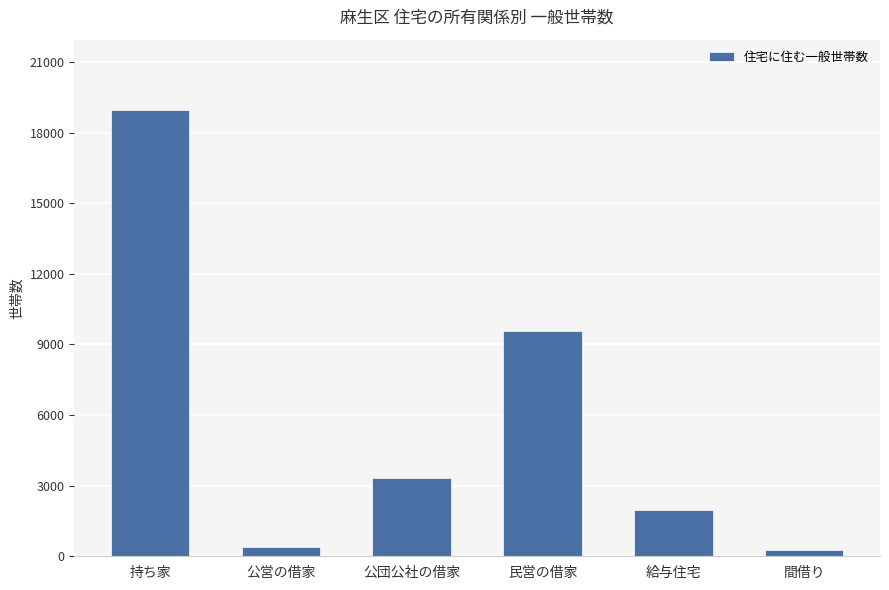

Is it true that the value at 給与住宅 is 1962?

True